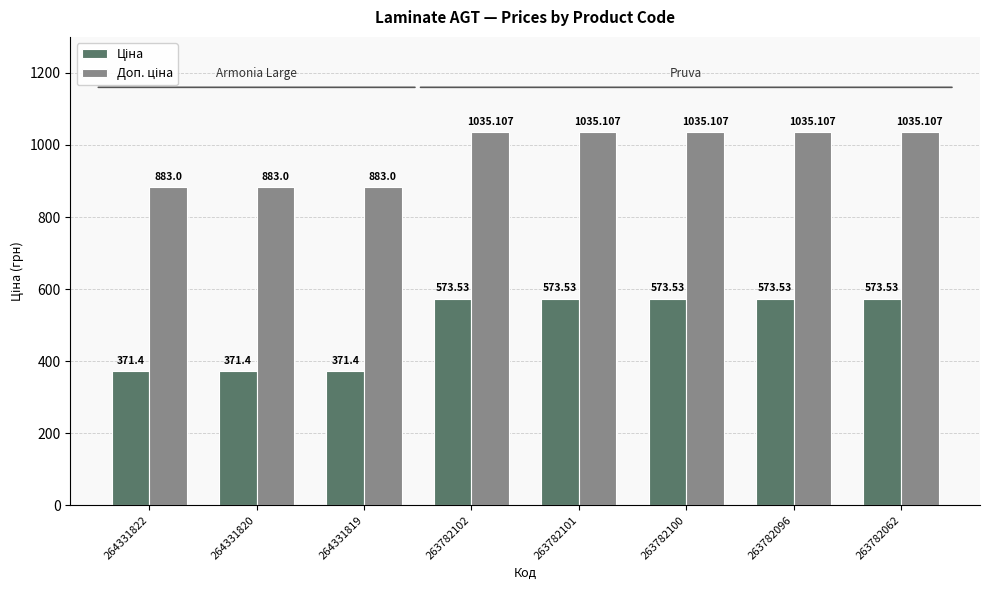

At how many categories does at least one series exceed 967?

5